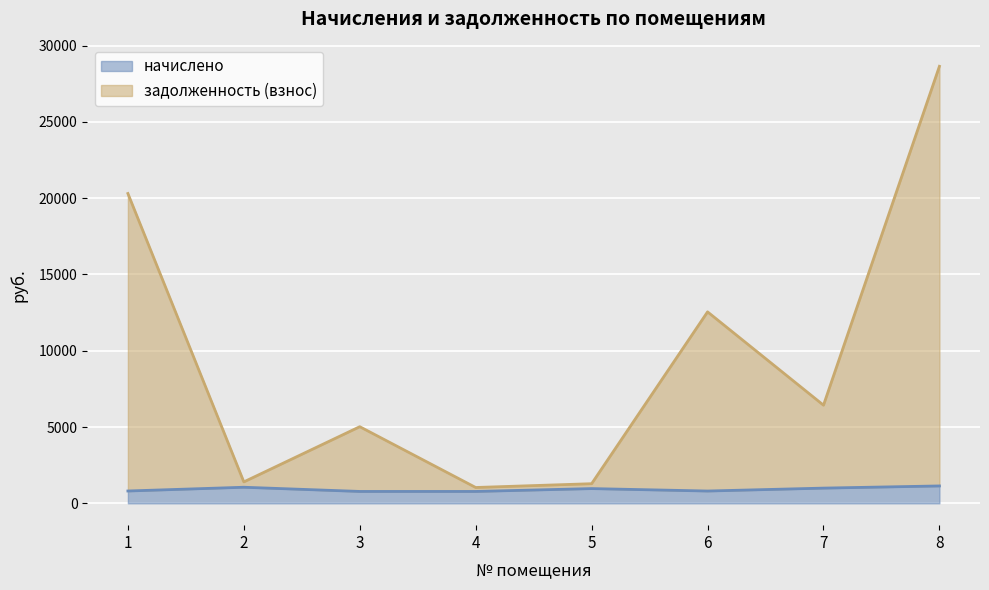

What is the difference between the задолженность (взнос) values at 1 and 3?

15280.8